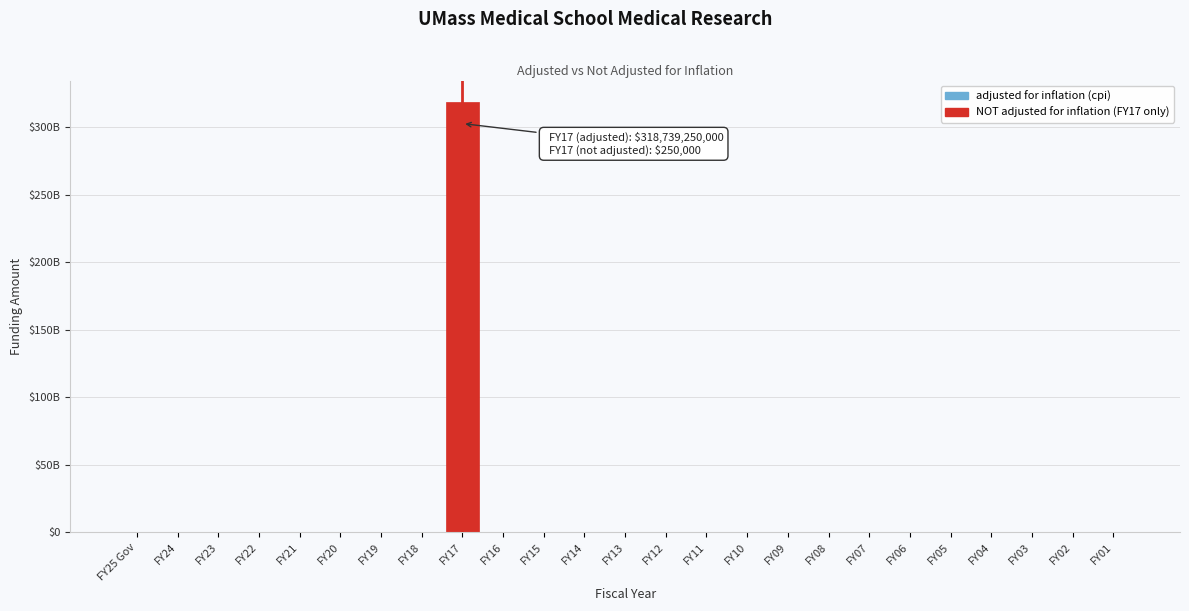

Are the bars horizontal?

No